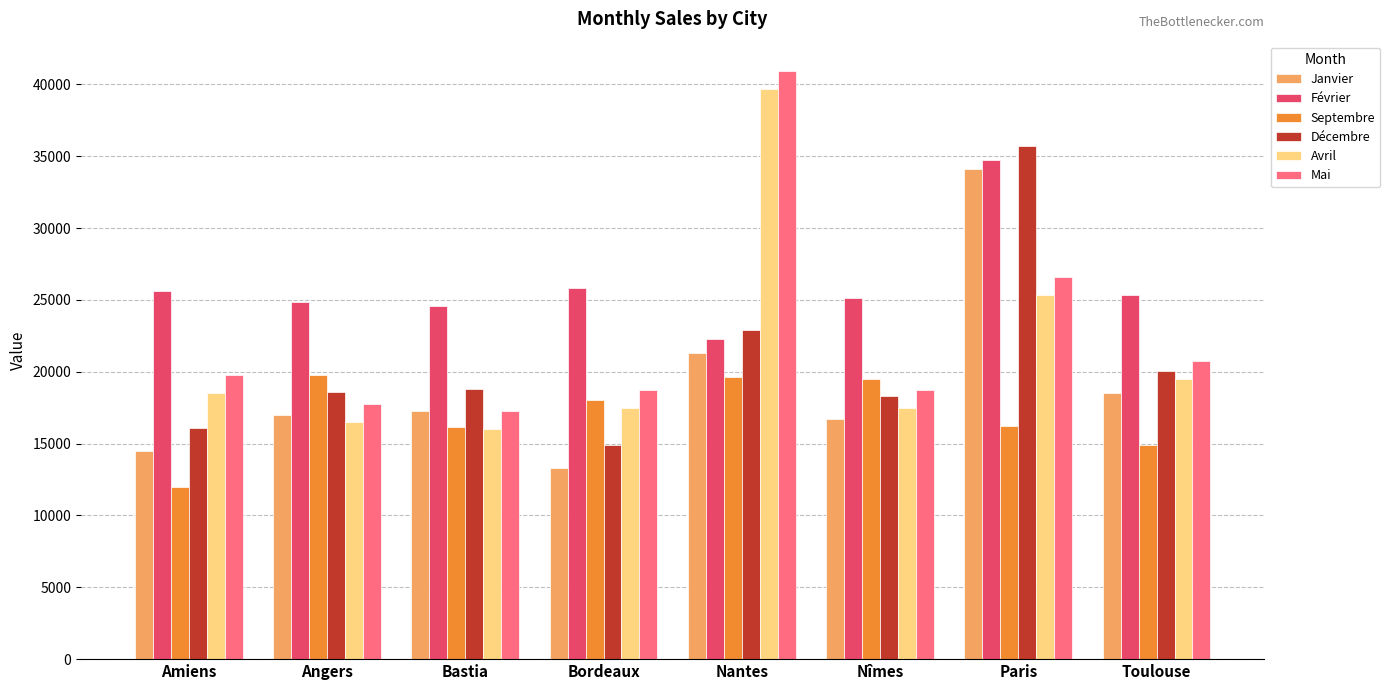

At which label is Septembre closest to 15876?

Bastia